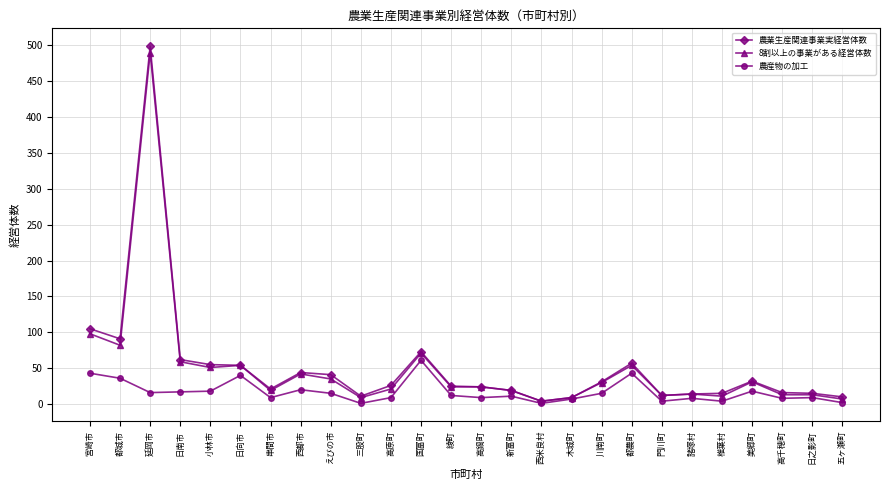

Rank the series by their maximum value, from highest to lowest.

農業生産関連事業実経営体数, 8割以上の事業がある経営体数, 農産物の加工